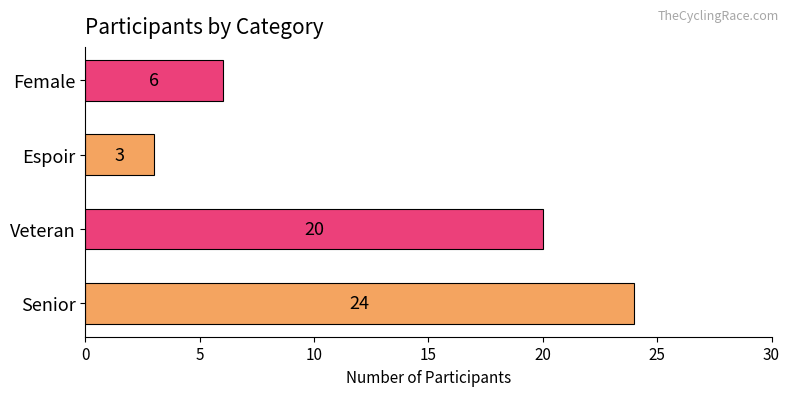

The chart shows a value of 20 at Veteran. True or false?

True